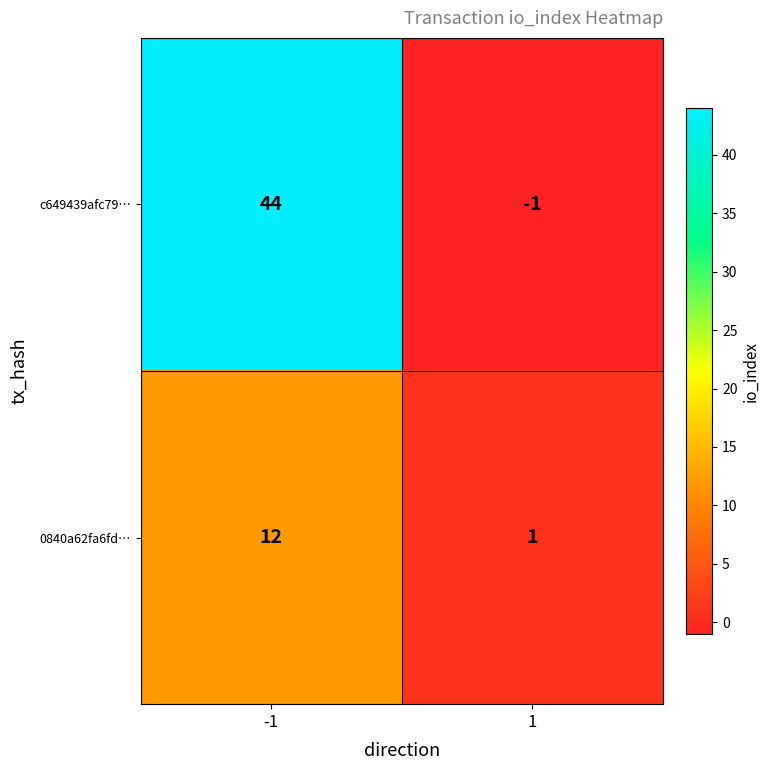

Between -1 and 1, which series saw the biggest shift?

c649439afc79…